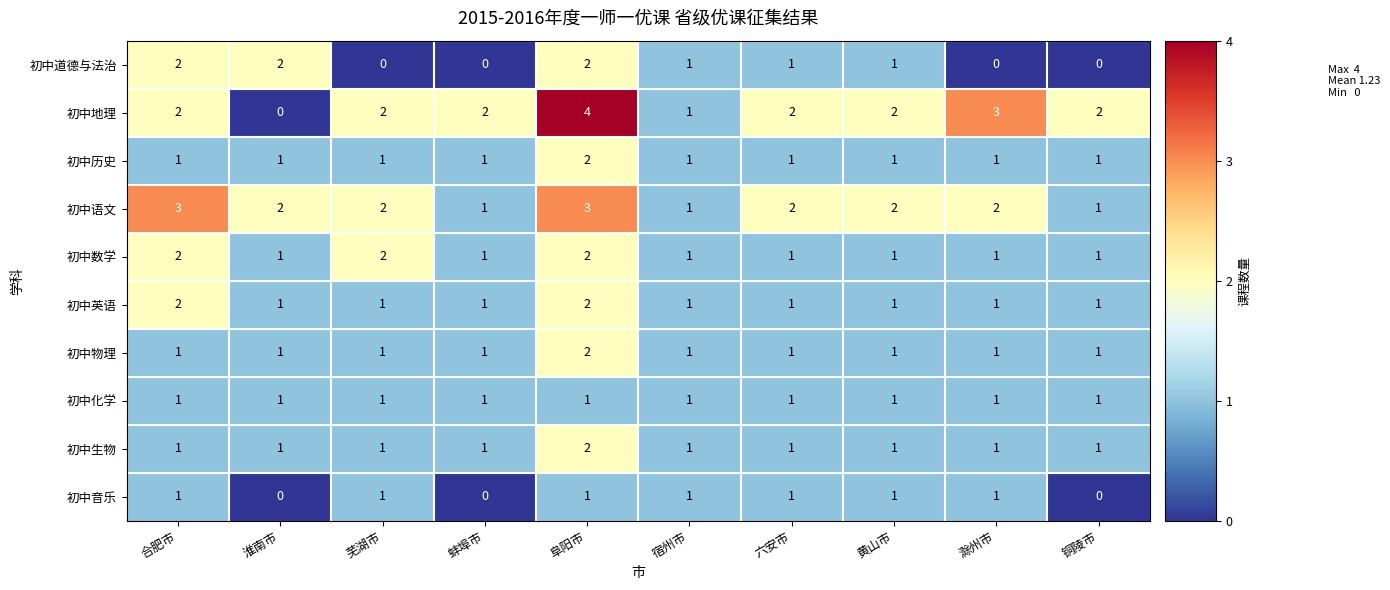

What is the sum of all 初中历史 values?

11